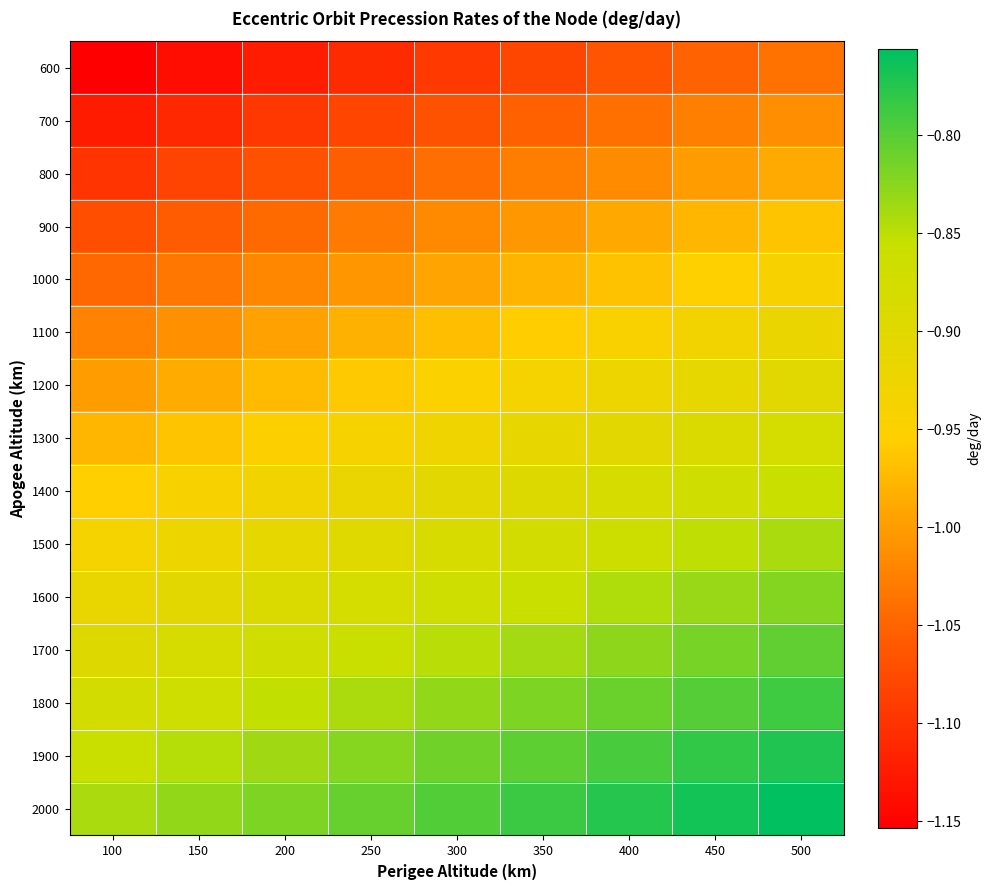

At which category is the sum across all series the highest?

500